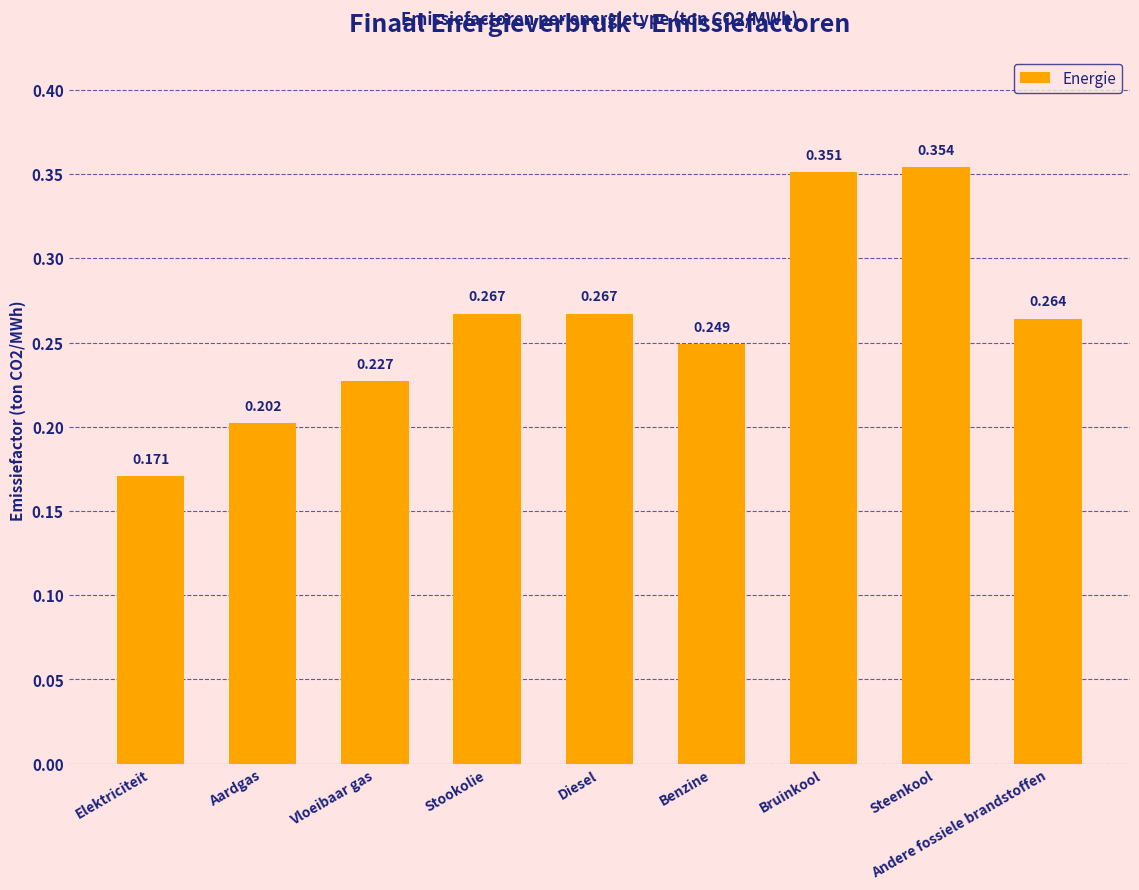

Where is the data nearest to the value 0?

Elektriciteit